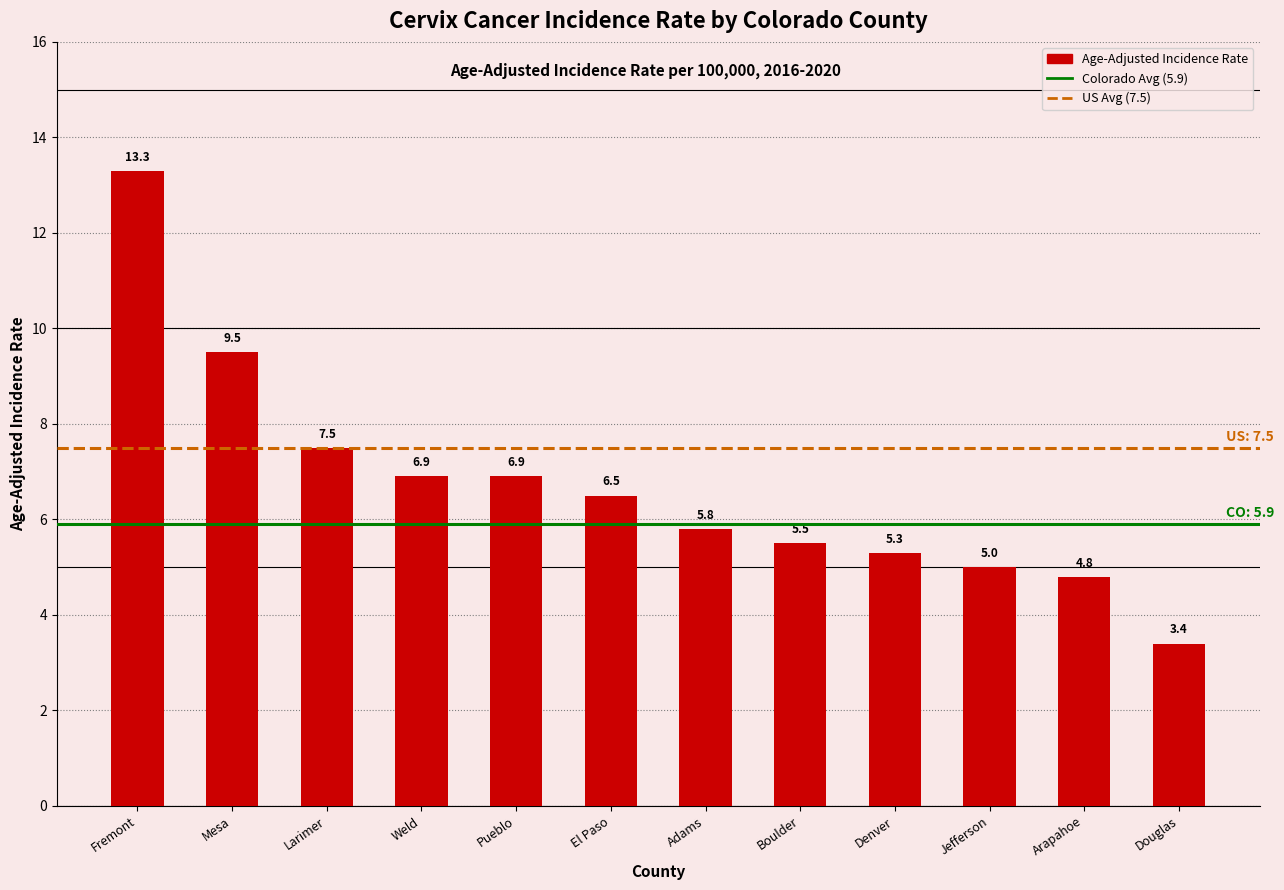

Which has a higher value, Pueblo or Adams?

Pueblo